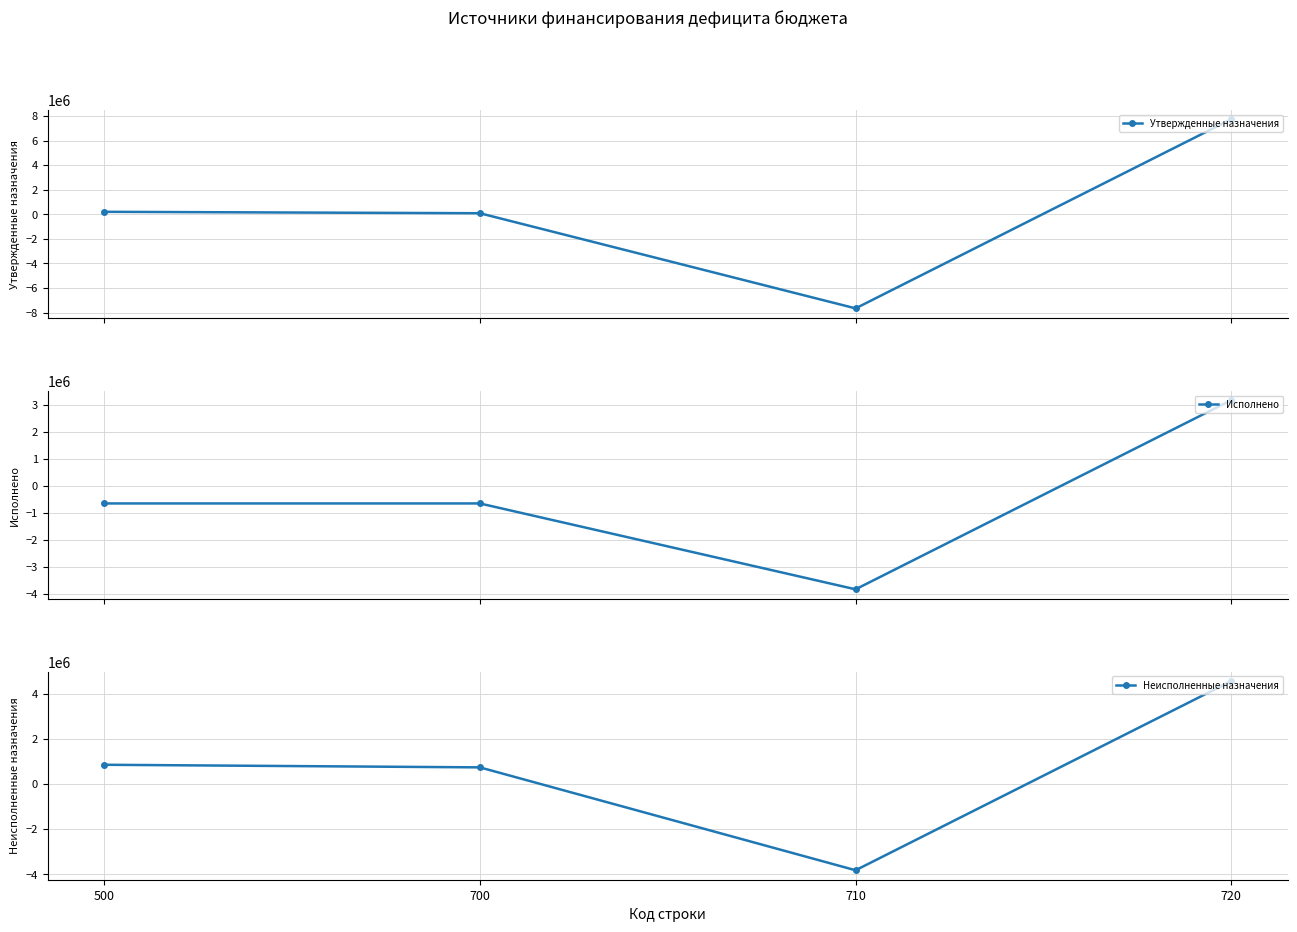

Reading right to left, what are all the values shown in this chart?

Утвержденные назначения: 7741147.0	-7651497.0	89650.0	204933.0
Исполнено: 3182302.6	-3828460.7	-646158.0	-646158.0
Неисполненные назначения: 4558844.4	-3823036.3	735808.0	851091.0